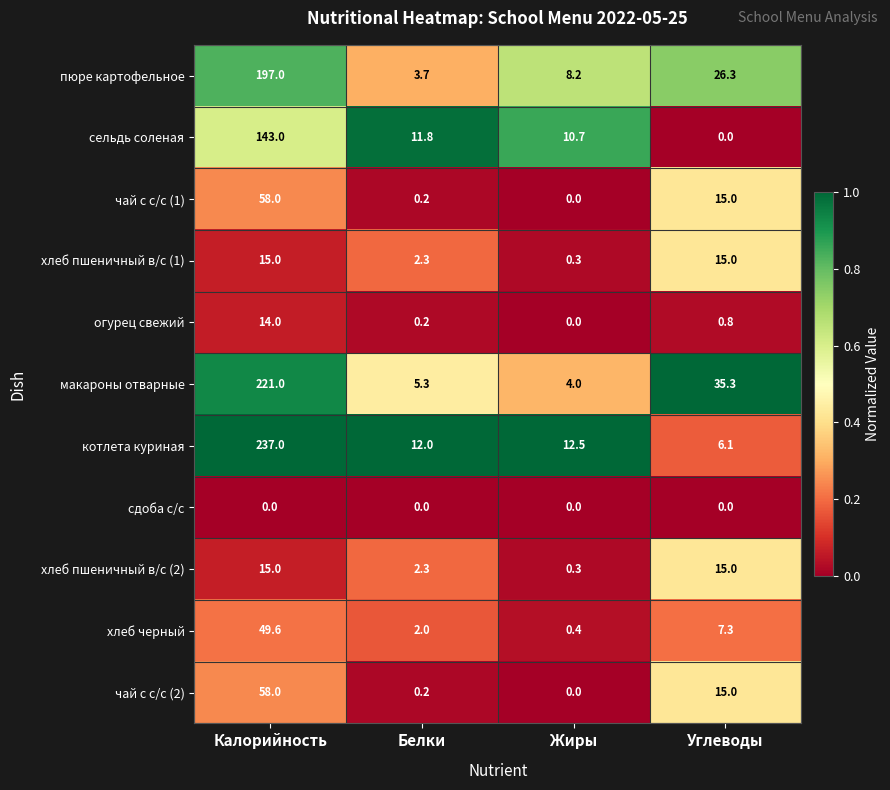

At how many categories does at least one series exceed 0?

4